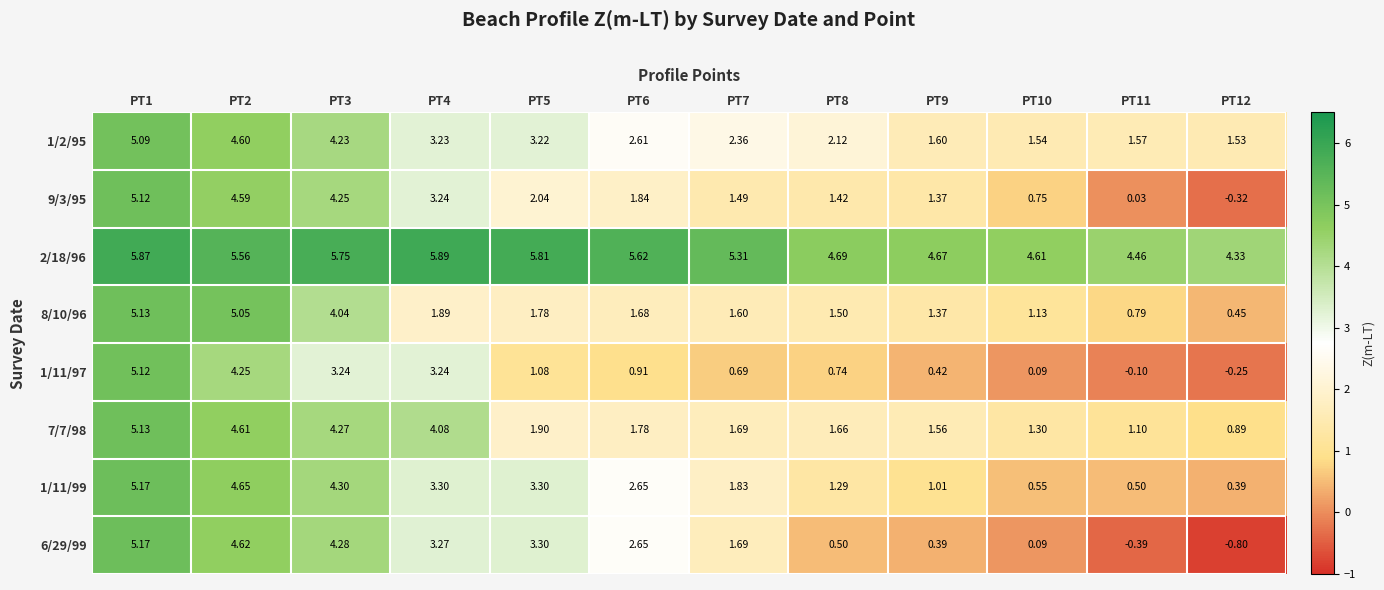

Is the value of 8/10/96 at PT12 greater than the value of 6/29/99 at PT4?

No